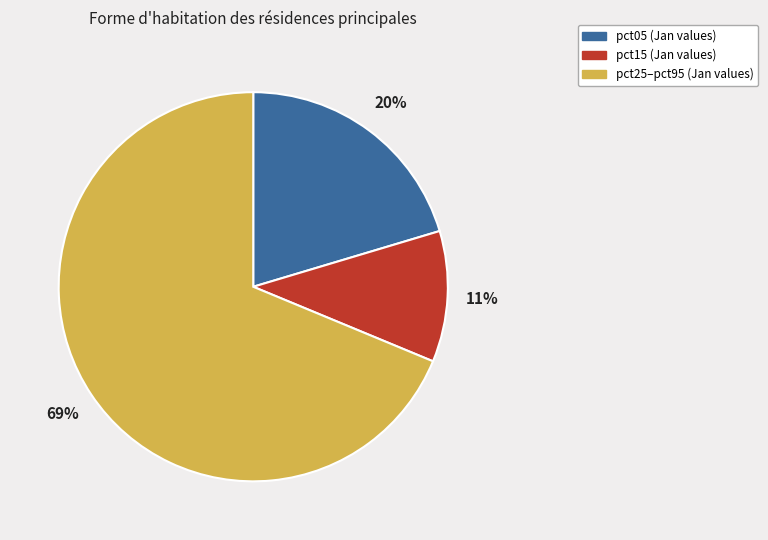

To the nearest percent, what is the difference between the largest and smallest slice percentages?

58%